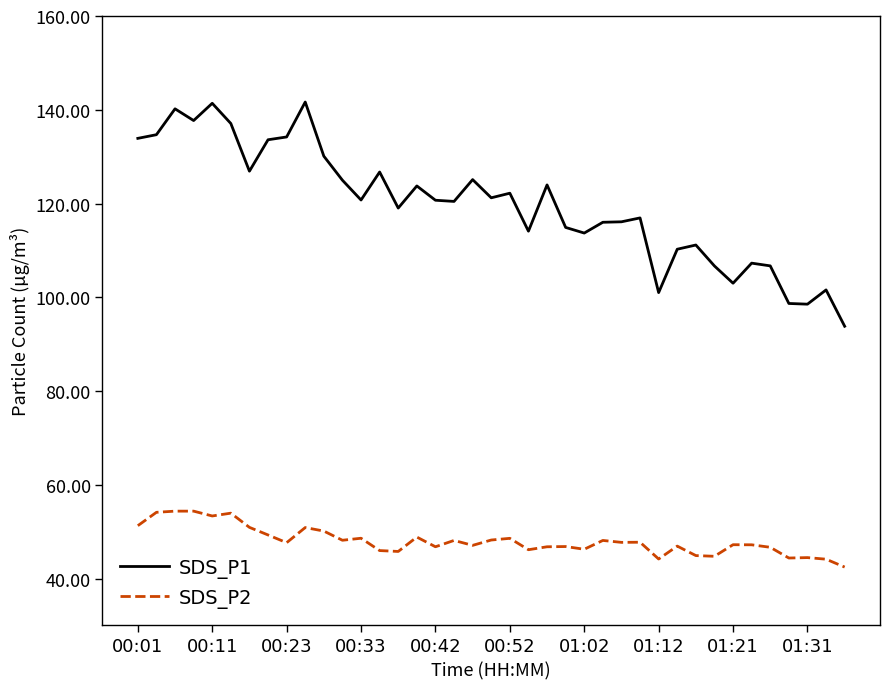

What is the difference between the maximum and minimum values in the SDS_P2 series?

11.9